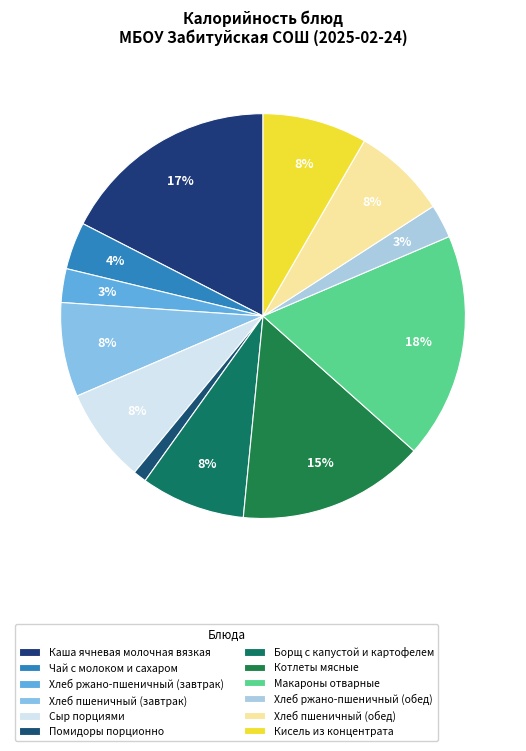

Which category has the smallest portion of the pie?

Помидоры порционно